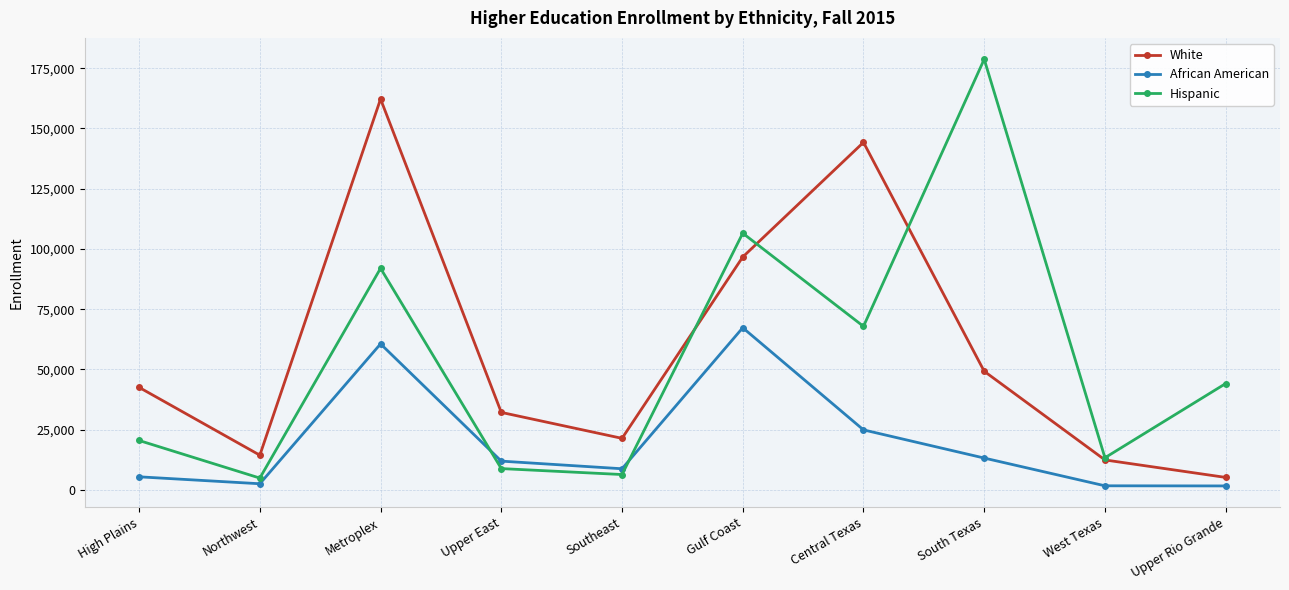

True or false: African American has a value of 1720 at West Texas.

True